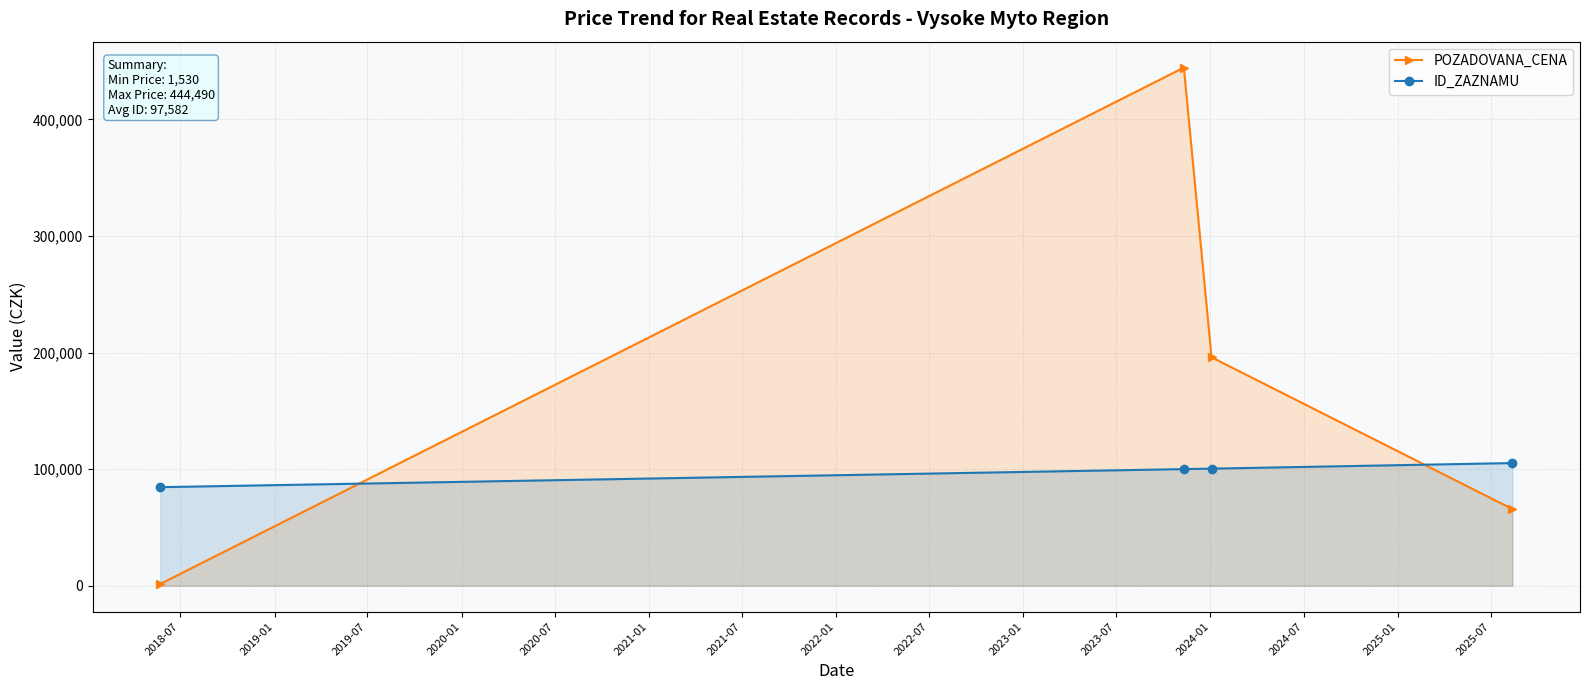

How many interior local peaks does the POZADOVANA_CENA series have?

1